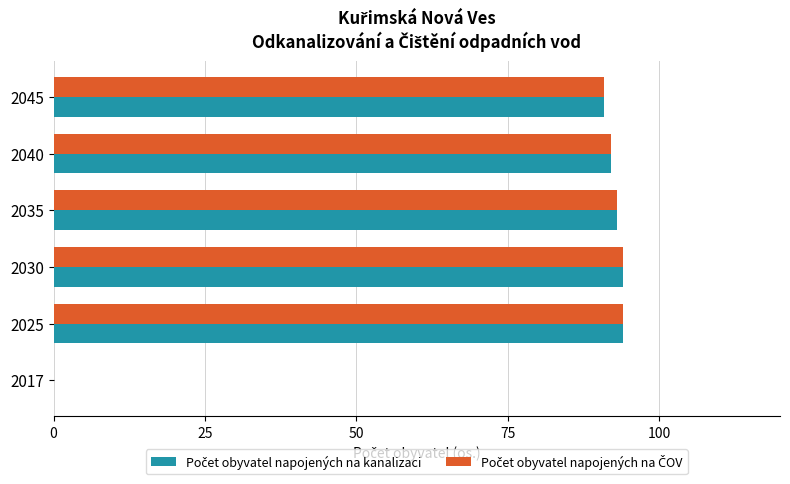

What is the total value across all series at 2035?

186